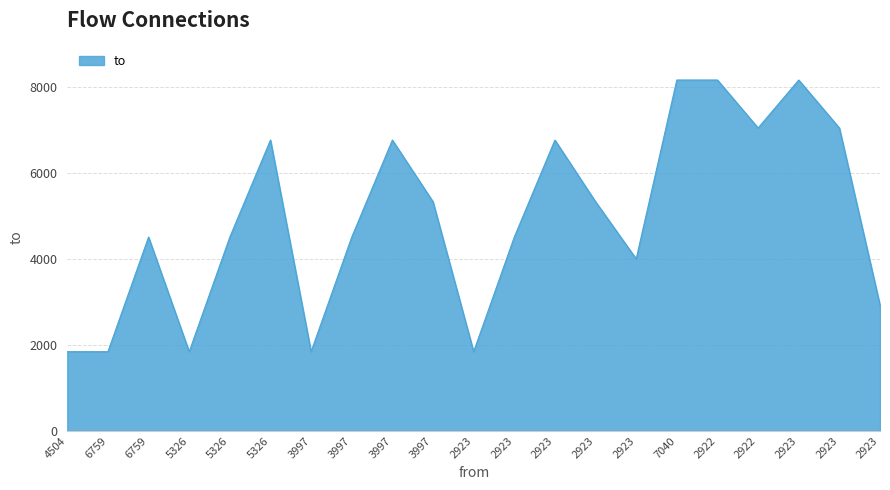

How many lines are shown in the chart?

1